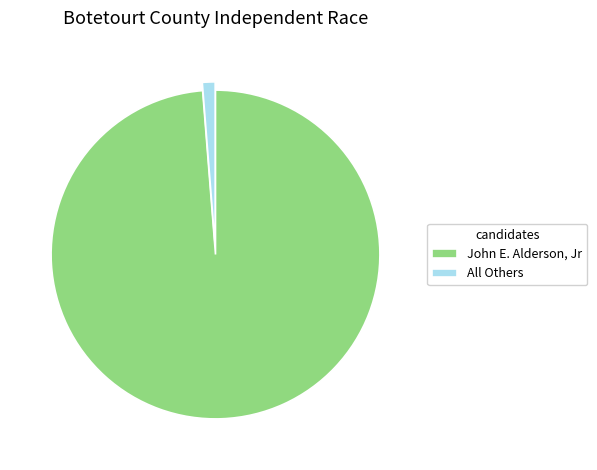

How many segments does this pie chart have?

2